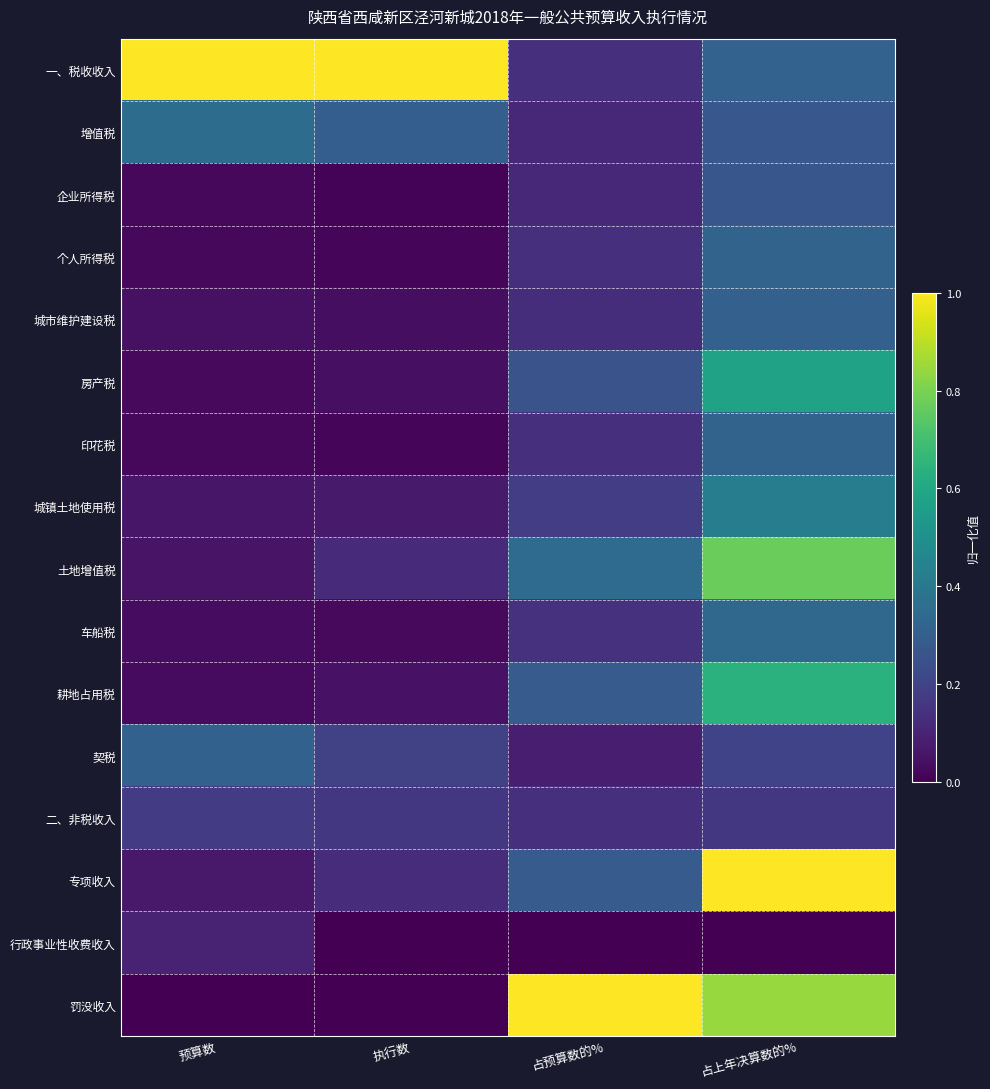

Reading right to left, what are all the values shown in this chart?

一、税收收入: 占上年决算数的%=0.3	占预算数的%=0.1	执行数=1.0	预算数=1.0
增值税: 占上年决算数的%=0.3	占预算数的%=0.1	执行数=0.3	预算数=0.4
企业所得税: 占上年决算数的%=0.3	占预算数的%=0.1	执行数=0.0	预算数=0.0
个人所得税: 占上年决算数的%=0.3	占预算数的%=0.1	执行数=0.0	预算数=0.0
城市维护建设税: 占上年决算数的%=0.3	占预算数的%=0.1	执行数=0.0	预算数=0.0
房产税: 占上年决算数的%=0.6	占预算数的%=0.3	执行数=0.0	预算数=0.0
印花税: 占上年决算数的%=0.3	占预算数的%=0.1	执行数=0.0	预算数=0.0
城镇土地使用税: 占上年决算数的%=0.4	占预算数的%=0.2	执行数=0.1	预算数=0.1
土地增值税: 占上年决算数的%=0.8	占预算数的%=0.3	执行数=0.1	预算数=0.1
车船税: 占上年决算数的%=0.3	占预算数的%=0.1	执行数=0.0	预算数=0.0
耕地占用税: 占上年决算数的%=0.6	占预算数的%=0.3	执行数=0.0	预算数=0.0
契税: 占上年决算数的%=0.2	占预算数的%=0.1	执行数=0.2	预算数=0.3
二、非税收入: 占上年决算数的%=0.2	占预算数的%=0.1	执行数=0.2	预算数=0.2
专项收入: 占上年决算数的%=1.0	占预算数的%=0.3	执行数=0.1	预算数=0.1
行政事业性收费收入: 占上年决算数的%=0.0	占预算数的%=0.0	执行数=0.0	预算数=0.1
罚没收入: 占上年决算数的%=0.8	占预算数的%=1.0	执行数=0.0	预算数=0.0